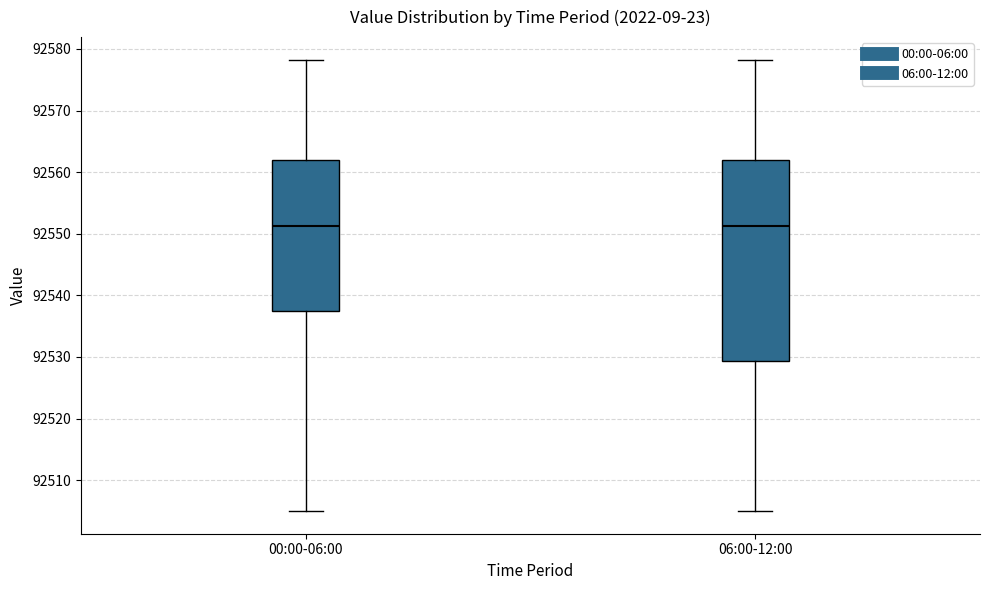

Comparing the boxes themselves (not the whiskers), which one is the tallest?

06:00-12:00